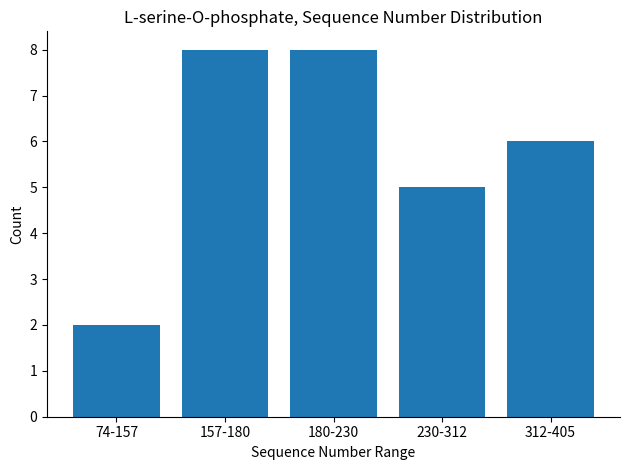

Reading left to right, transcribe all the data shown in this chart.

74-157=2	157-180=8	180-230=8	230-312=5	312-405=6